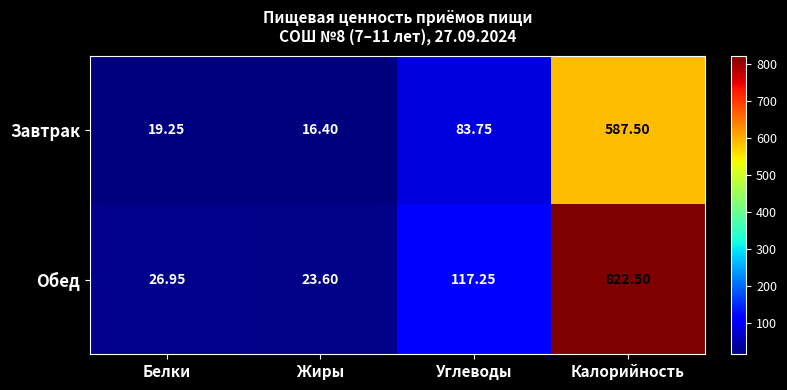

Which series changed the most between Белки and Жиры?

Обед